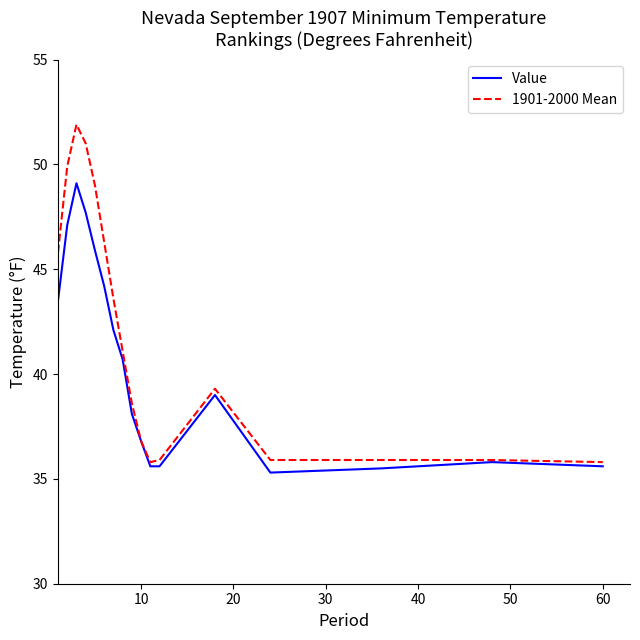

Rank the series by their maximum value, from highest to lowest.

1901-2000 Mean, Value